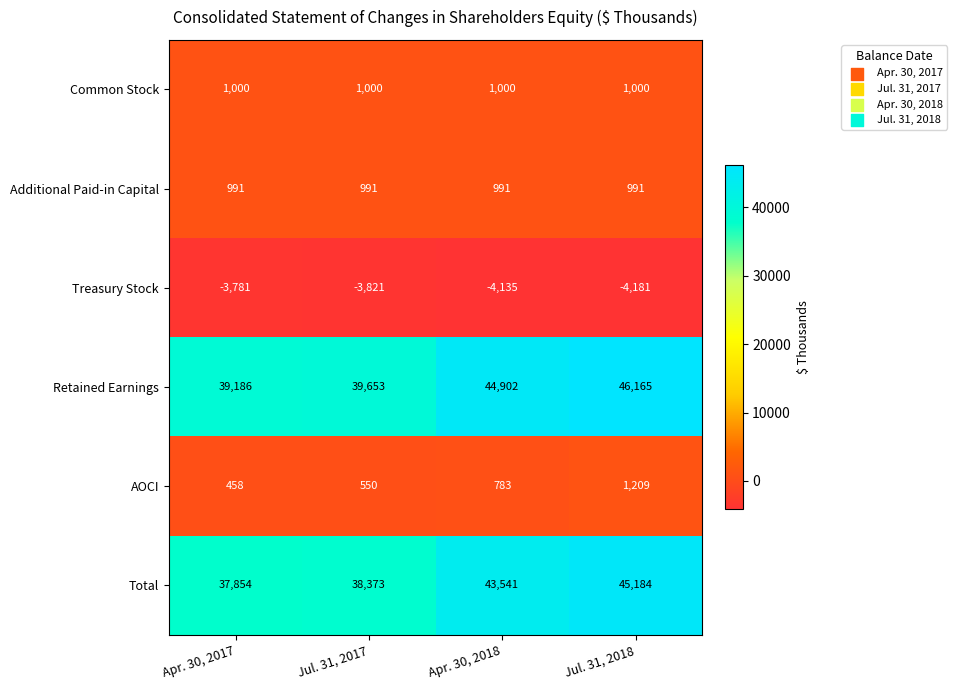

List the series in order of their peak value, highest first.

Retained Earnings, Total, AOCI, Common Stock, Additional Paid-in Capital, Treasury Stock